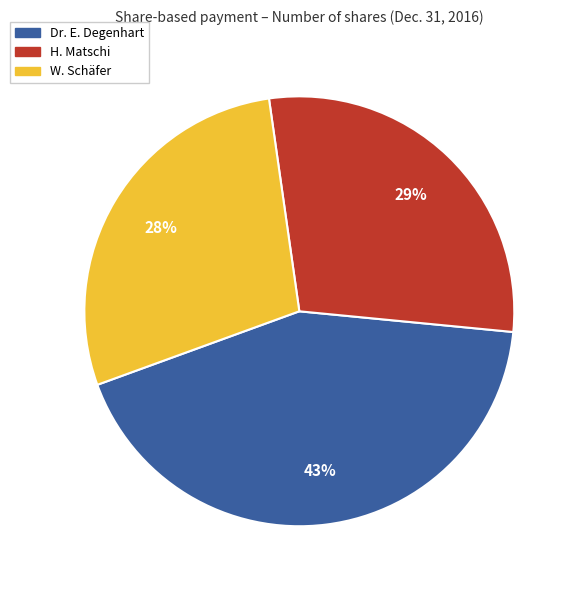

Is there a majority slice in this chart?

No